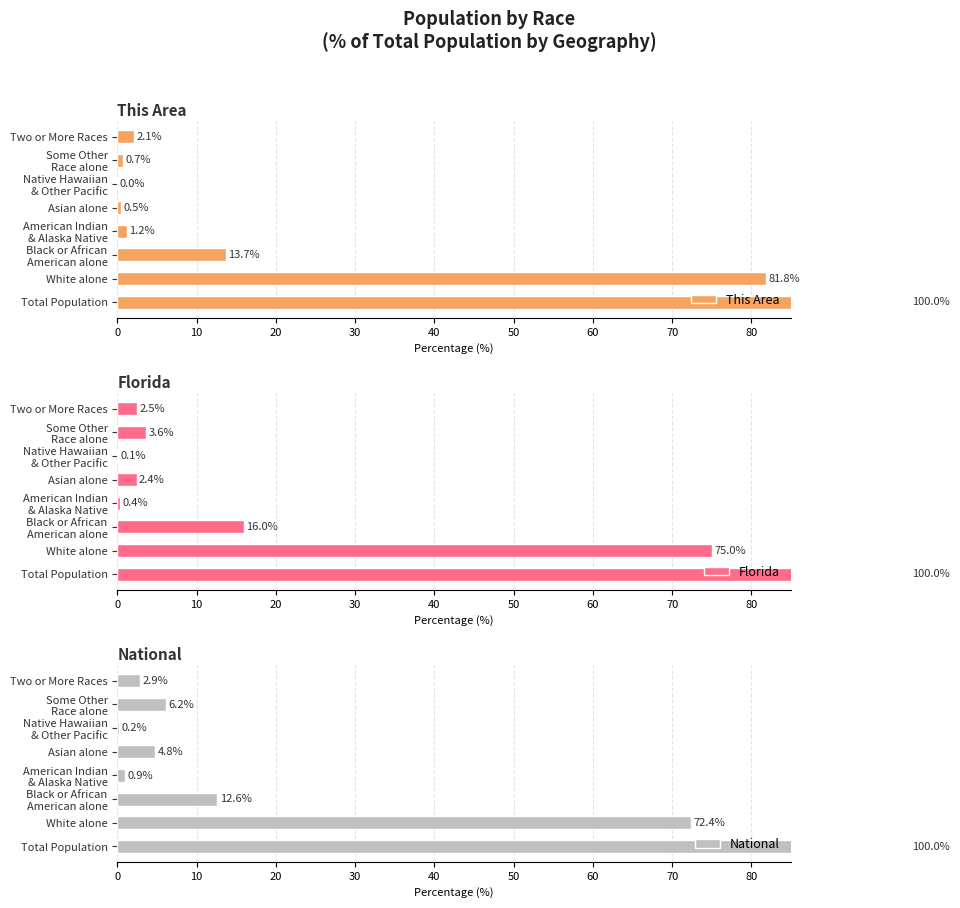

How many data points in National are above 6?

4